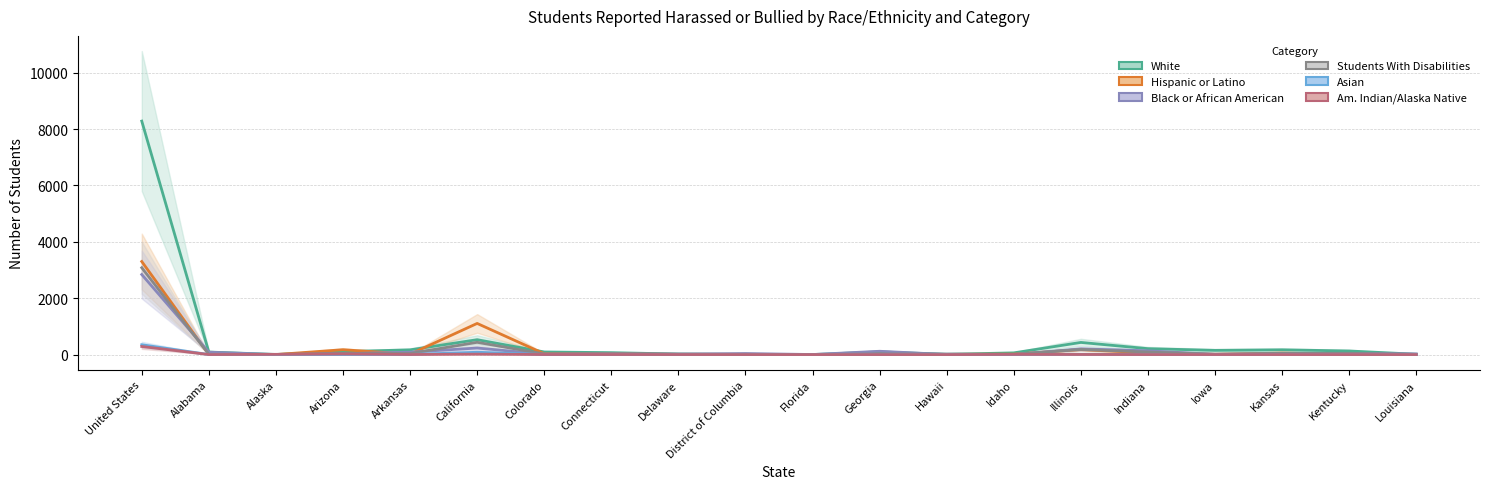

What is the maximum value shown in the chart?

8281